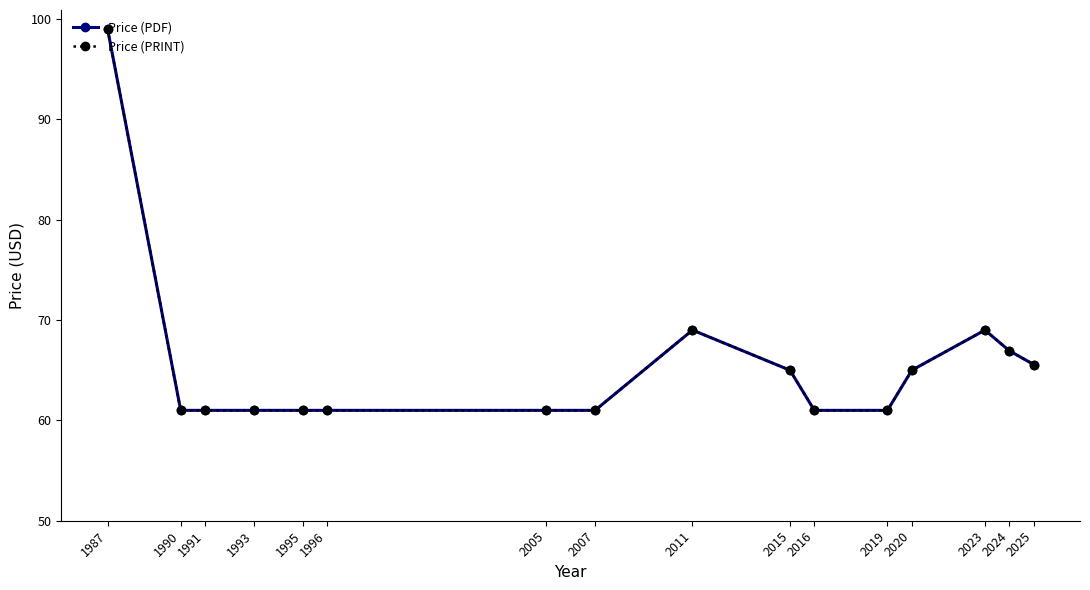

True or false: Price (PRINT) and Price (PDF) intersect in this chart.

False